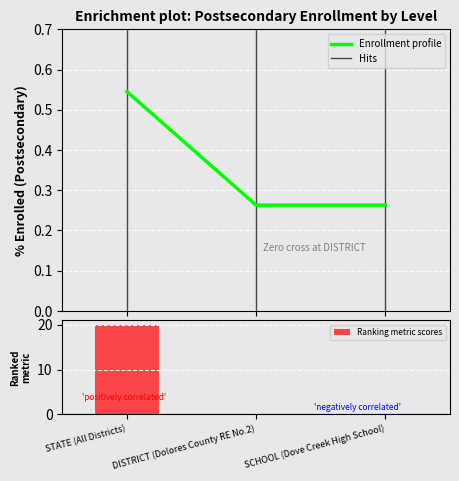

Are the bars grouped side by side (vs. stacked)?

Yes